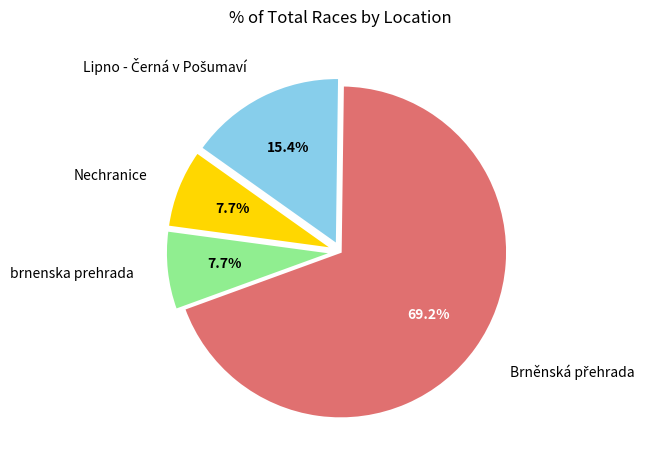

Is there a majority slice in this chart?

Yes